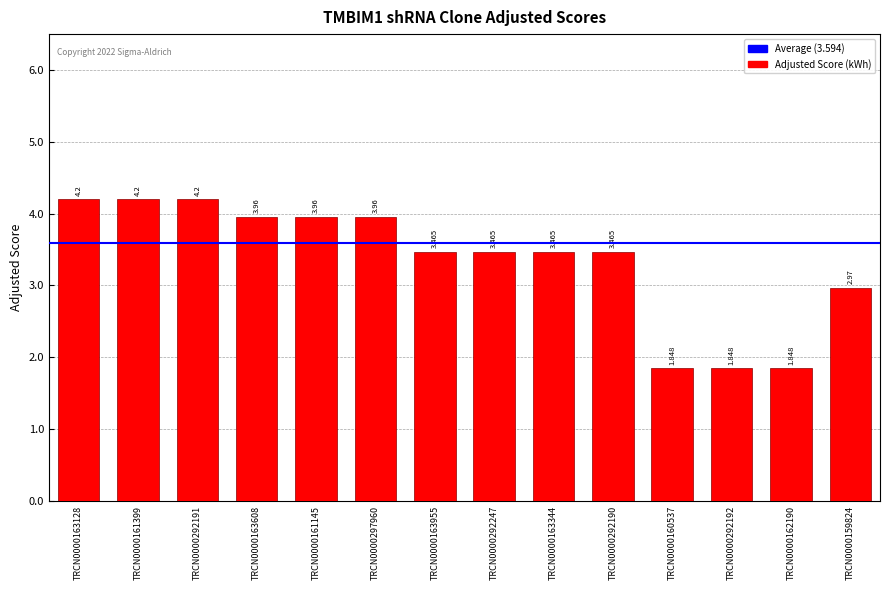

Between TRCN0000163608 and TRCN0000163128, which is larger?

TRCN0000163128